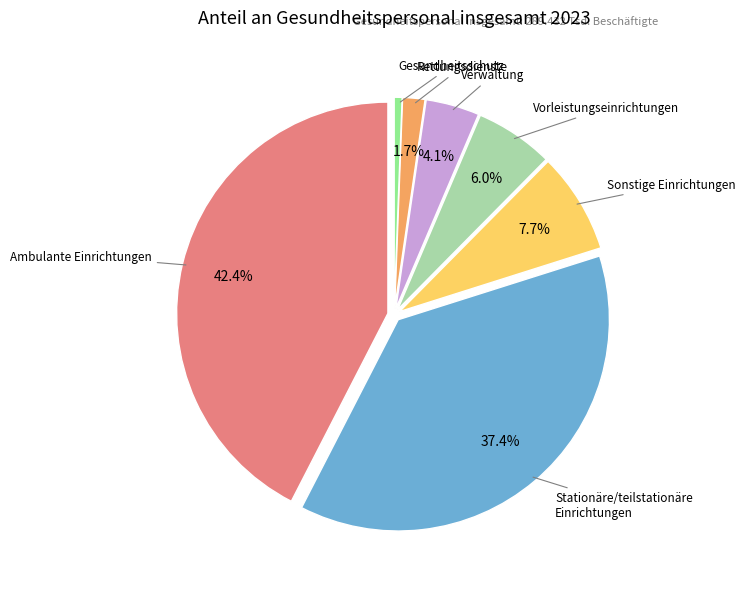

To the nearest percent, what is the difference between the largest and smallest slice percentages?

42%